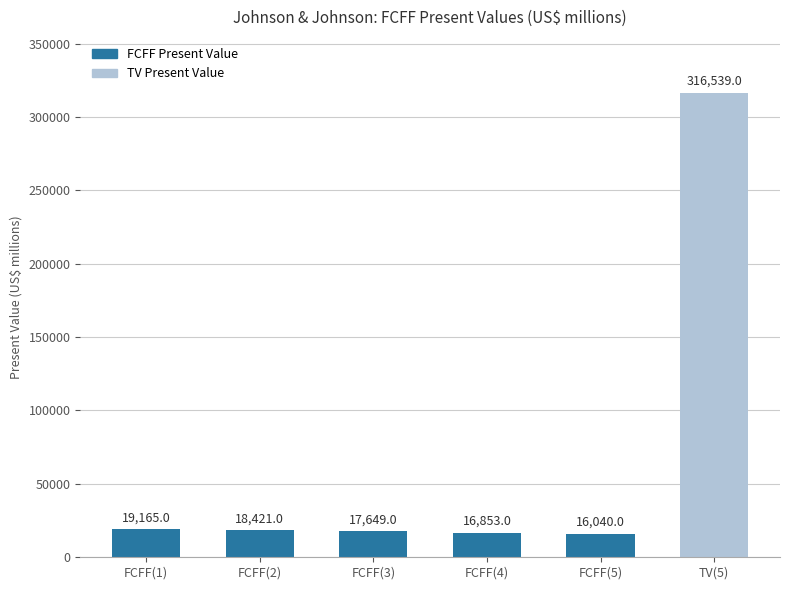

How many categories are shown in the chart?

6